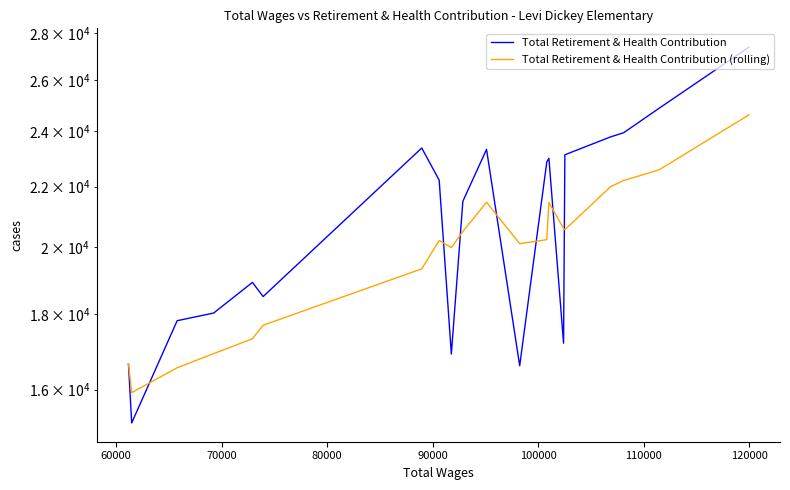

How many data points does each series have?

20